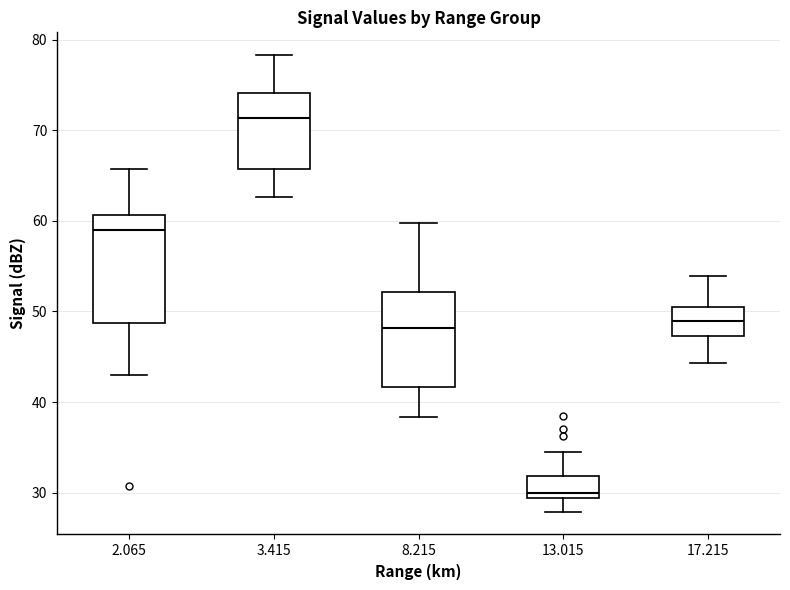

Reading left to right, transcribe this box plot: for each box, give where its median line is, the range the box spans, and where its two whiskers end, as read against the y-axis. The values are not printed on the chart, so give them approximately, as read against the axis.

2.065: median 59, box 49 to 61, whiskers 43 to 66
3.415: median 71, box 66 to 74, whiskers 63 to 78
8.215: median 48, box 42 to 52, whiskers 38 to 60
13.015: median 30, box 29 to 32, whiskers 28 to 35
17.215: median 49, box 47 to 51, whiskers 44 to 54